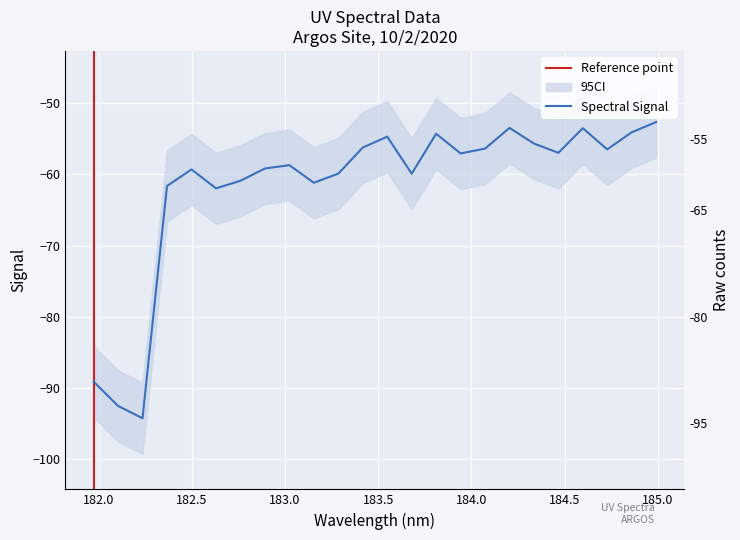

How many distinct data groups are displayed?

1